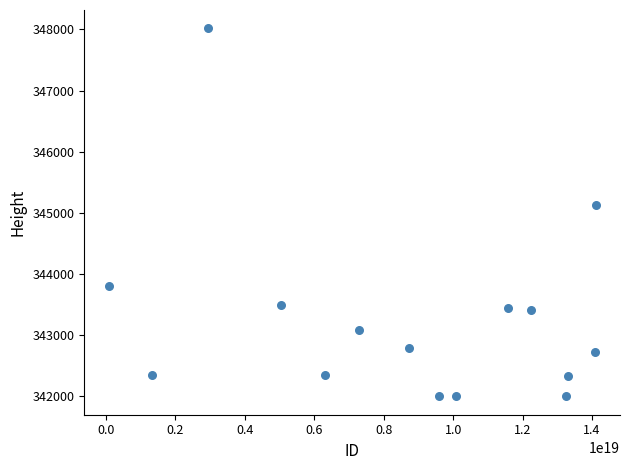

What is the range of X values (max minus min)?

14032361801772199936